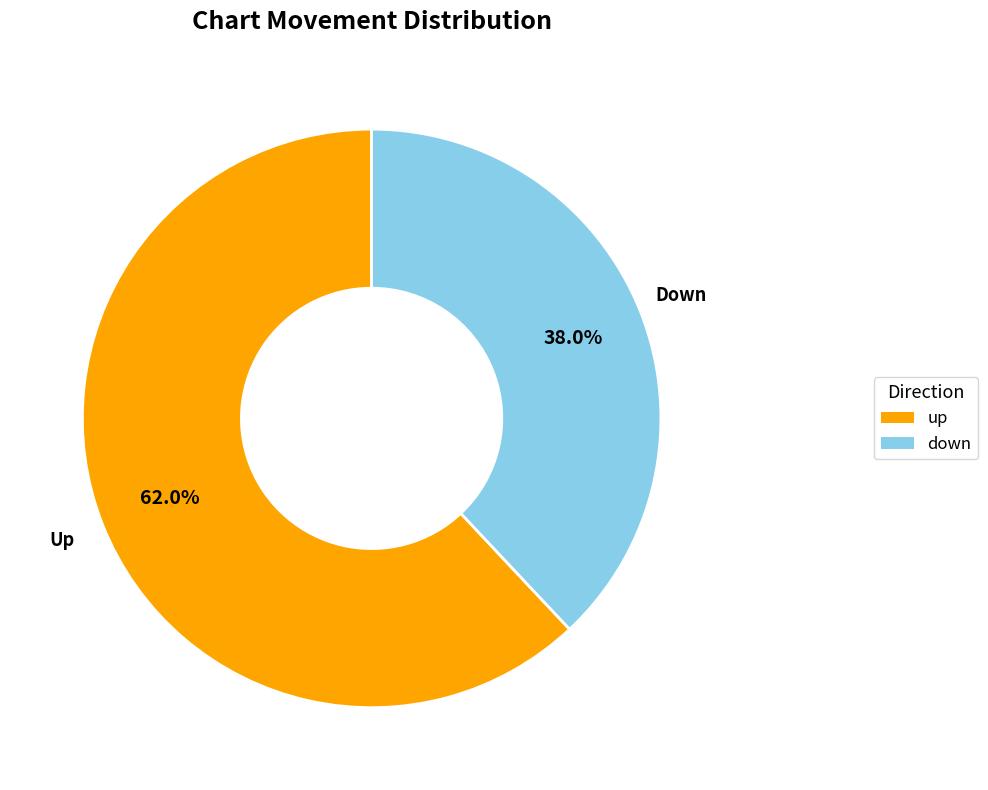

To the nearest percent, what is the difference between the largest and smallest slice percentages?

24%